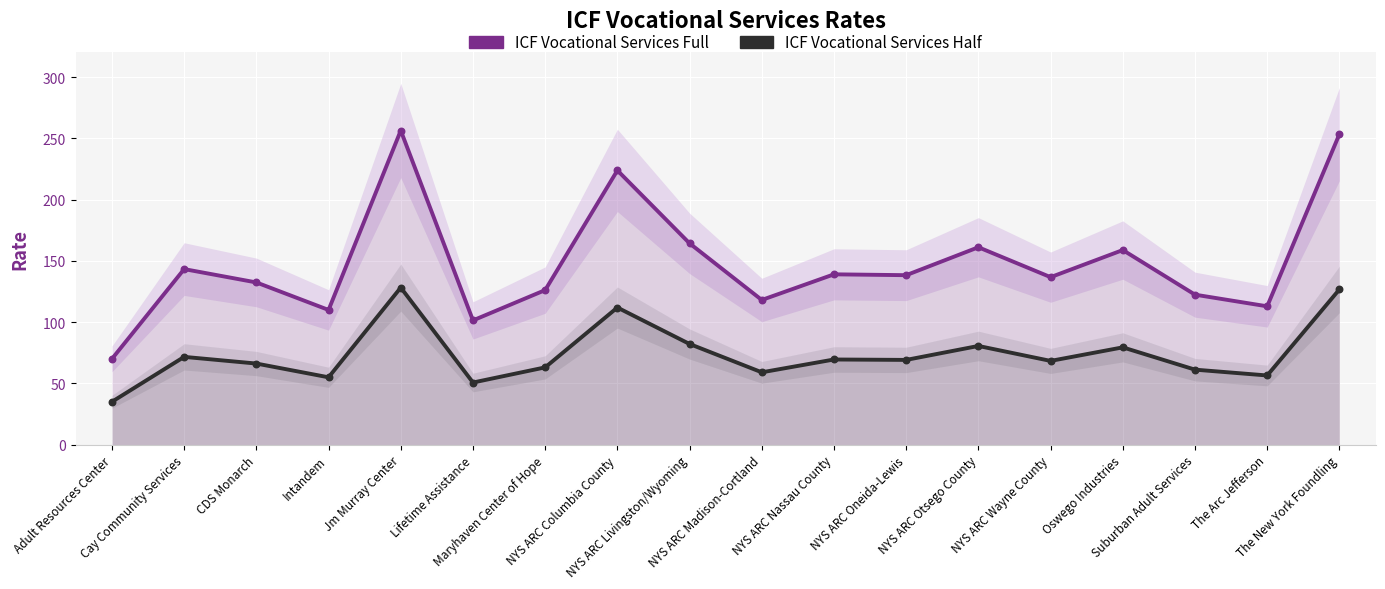

At how many categories does at least one series exceed 193?

3